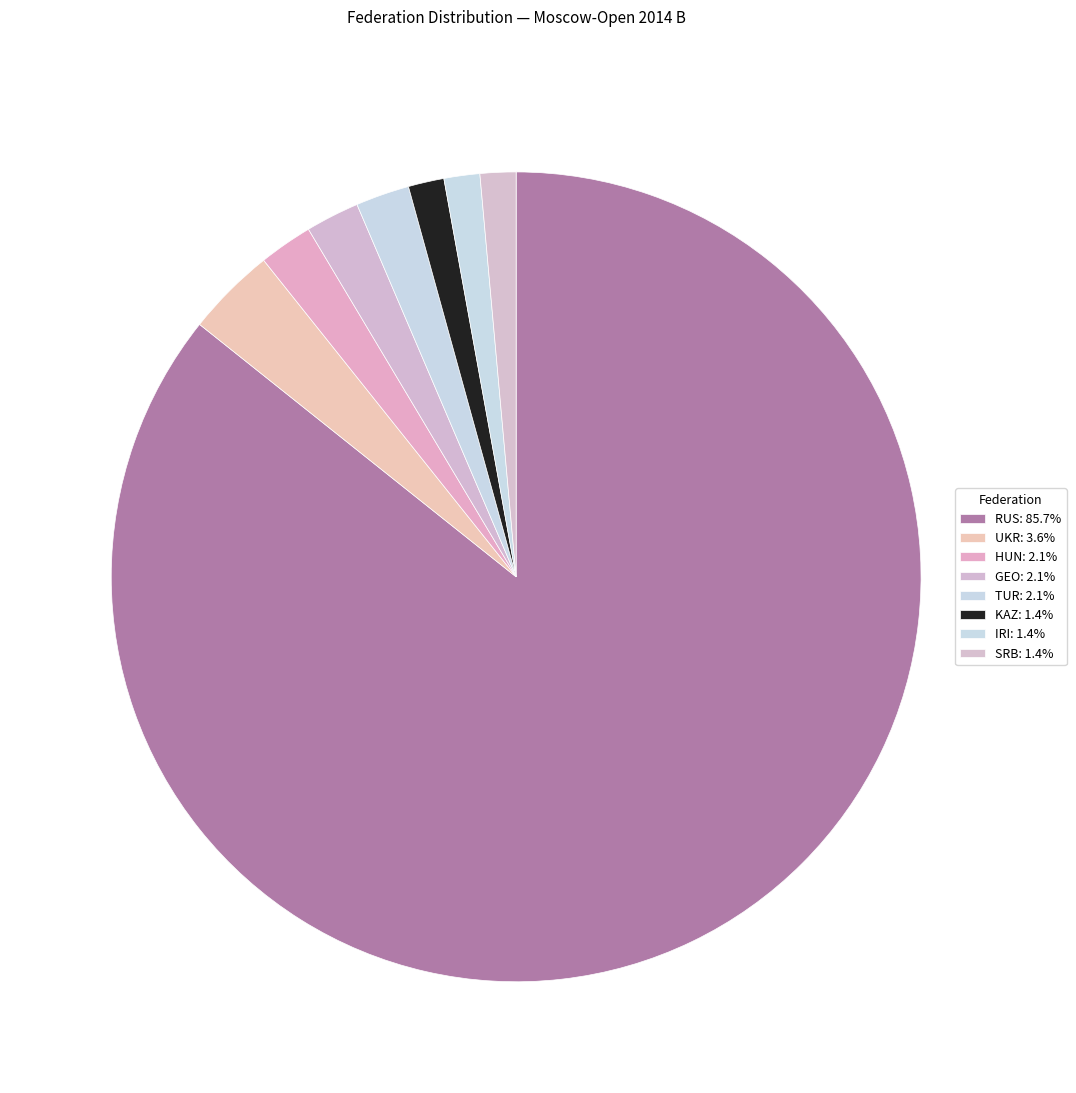

How many segments does this pie chart have?

8